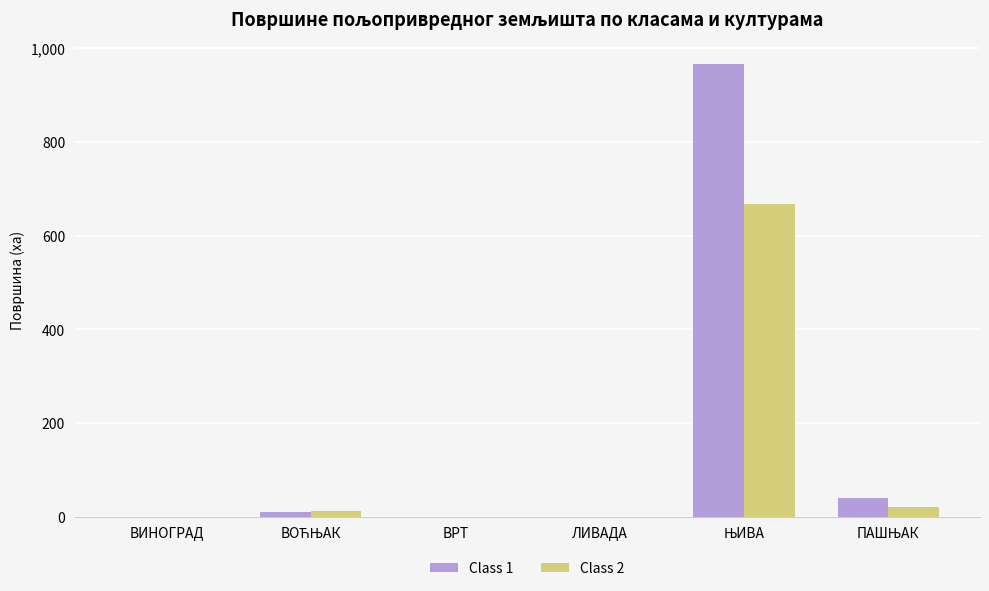

Is it true that Class 2 equals 0.0 at ЛИВАДА?

True